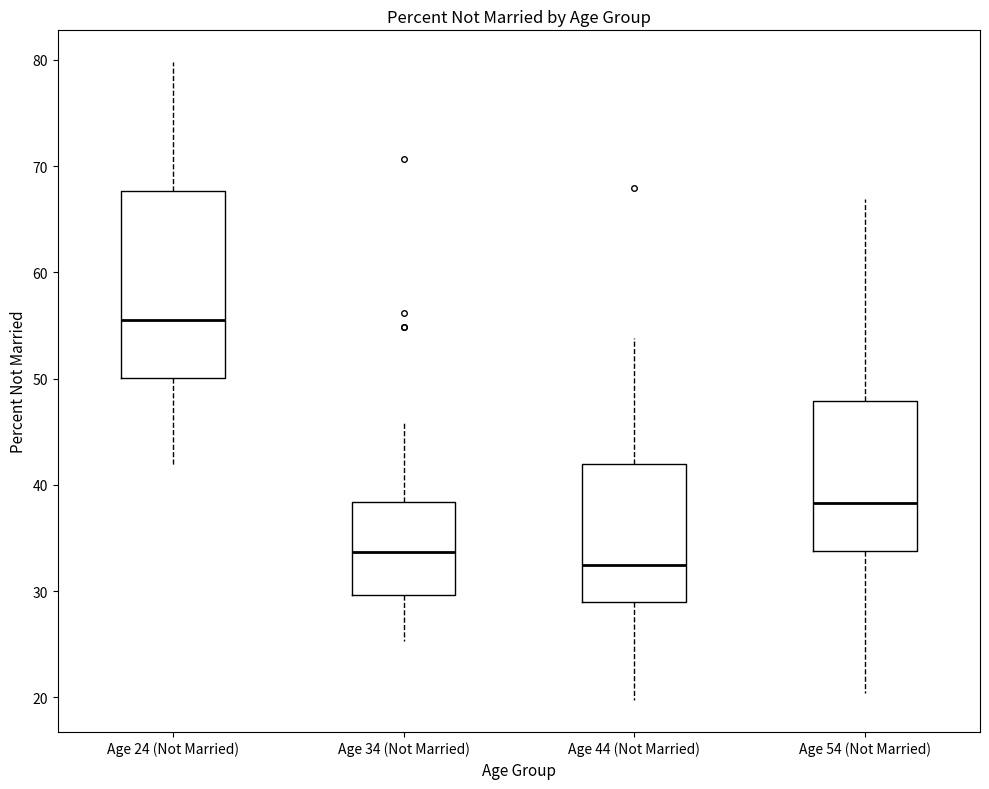

Which box is the tallest, from its lower edge to its upper edge?

Age 24 (Not Married)